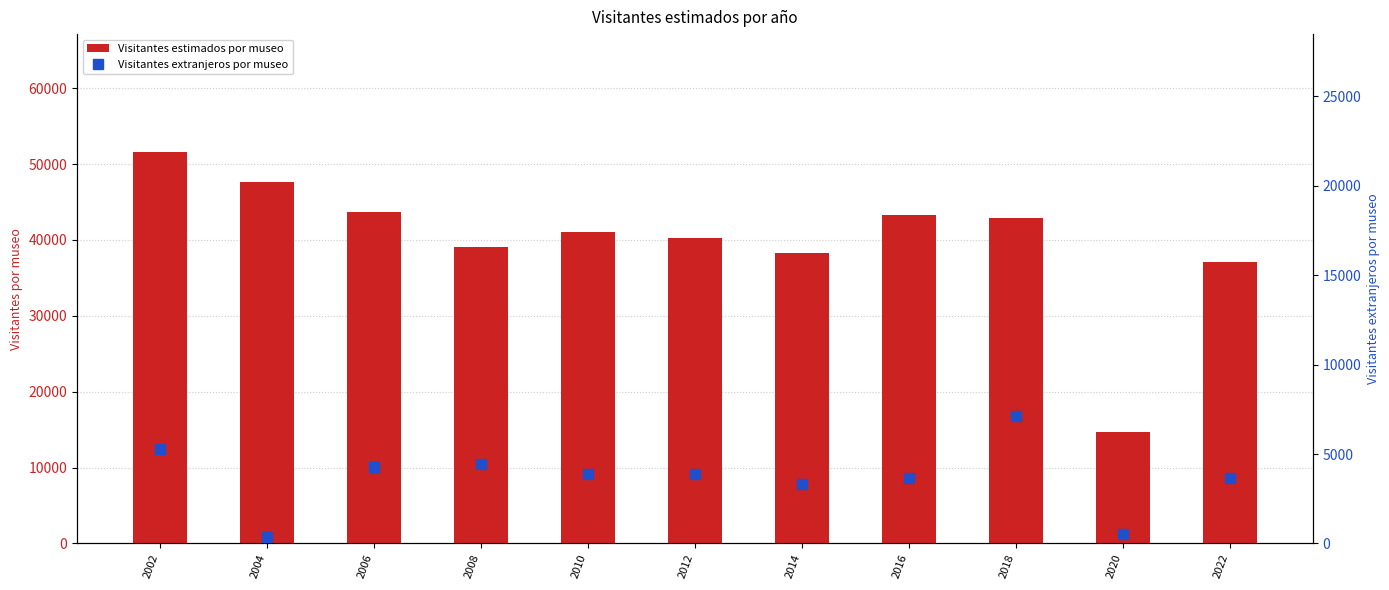

How many values in the Visitantes estimados por museo series are below 41061?

5